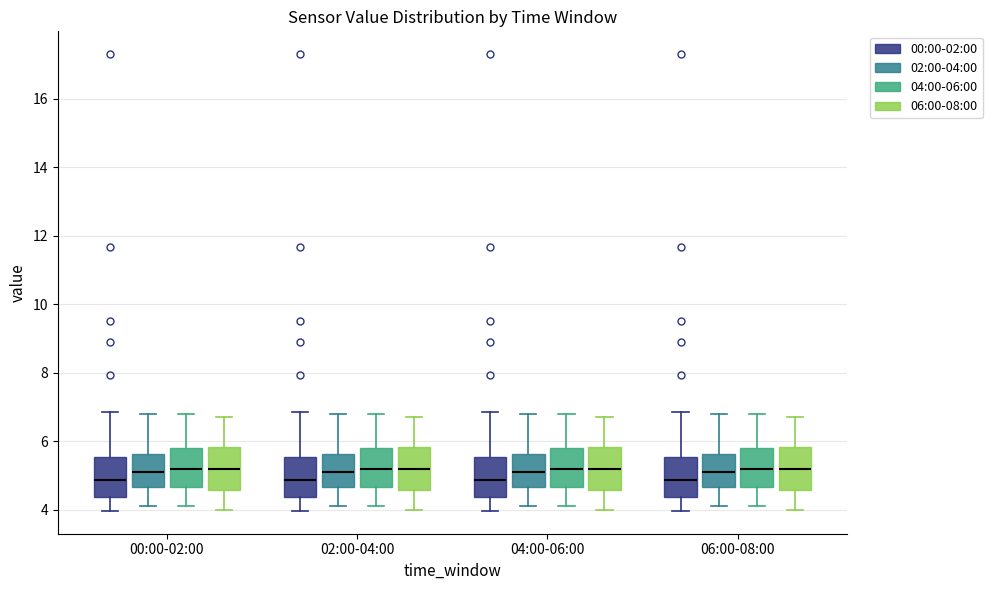

Reading left to right, transcribe this box plot: for each box, give where its median line is, the range the box spans, and where its two whiskers end, as read against the y-axis. The values are not printed on the chart, so give them approximately, as read against the axis.

00:00-02:00 (00:00-02:00): median 4.8, box 4.4 to 5.6, whiskers 4.0 to 6.8
00:00-02:00 (02:00-04:00): median 5.2, box 4.6 to 5.6, whiskers 4.2 to 6.8
00:00-02:00 (04:00-06:00): median 5.2, box 4.6 to 5.8, whiskers 4.2 to 6.8
00:00-02:00 (06:00-08:00): median 5.2, box 4.6 to 5.8, whiskers 4.0 to 6.8
02:00-04:00 (00:00-02:00): median 4.8, box 4.4 to 5.6, whiskers 4.0 to 6.8
02:00-04:00 (02:00-04:00): median 5.2, box 4.6 to 5.6, whiskers 4.2 to 6.8
02:00-04:00 (04:00-06:00): median 5.2, box 4.6 to 5.8, whiskers 4.2 to 6.8
02:00-04:00 (06:00-08:00): median 5.2, box 4.6 to 5.8, whiskers 4.0 to 6.8
04:00-06:00 (00:00-02:00): median 4.8, box 4.4 to 5.6, whiskers 4.0 to 6.8
04:00-06:00 (02:00-04:00): median 5.2, box 4.6 to 5.6, whiskers 4.2 to 6.8
04:00-06:00 (04:00-06:00): median 5.2, box 4.6 to 5.8, whiskers 4.2 to 6.8
04:00-06:00 (06:00-08:00): median 5.2, box 4.6 to 5.8, whiskers 4.0 to 6.8
06:00-08:00 (00:00-02:00): median 4.8, box 4.4 to 5.6, whiskers 4.0 to 6.8
06:00-08:00 (02:00-04:00): median 5.2, box 4.6 to 5.6, whiskers 4.2 to 6.8
06:00-08:00 (04:00-06:00): median 5.2, box 4.6 to 5.8, whiskers 4.2 to 6.8
06:00-08:00 (06:00-08:00): median 5.2, box 4.6 to 5.8, whiskers 4.0 to 6.8